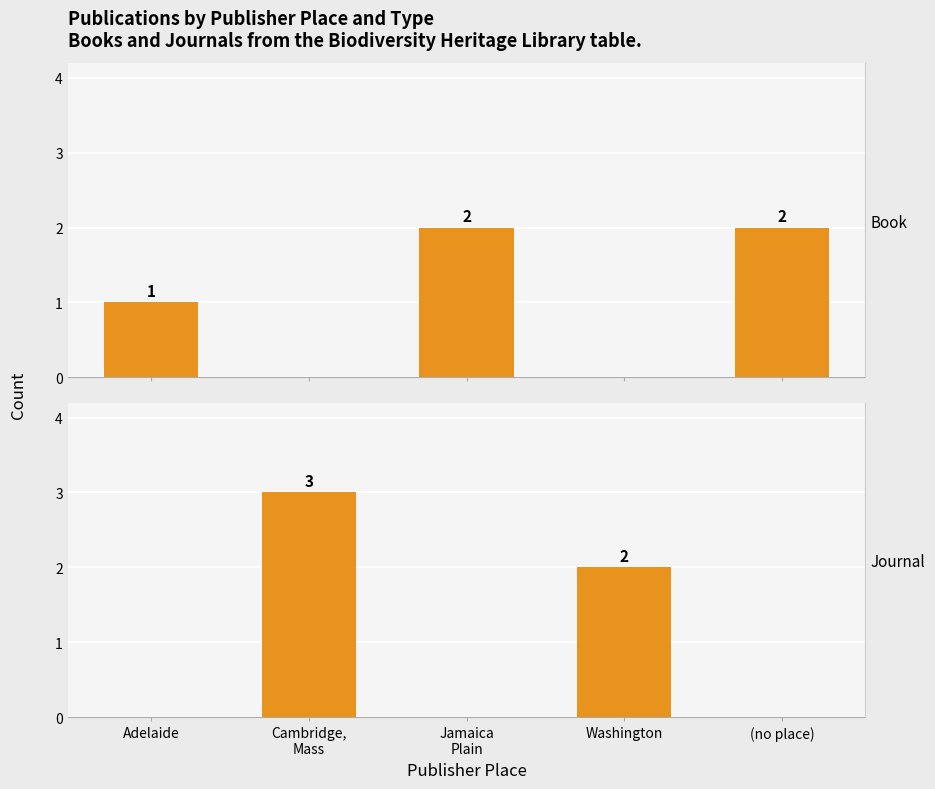

How many data points in Journal are above 0?

2